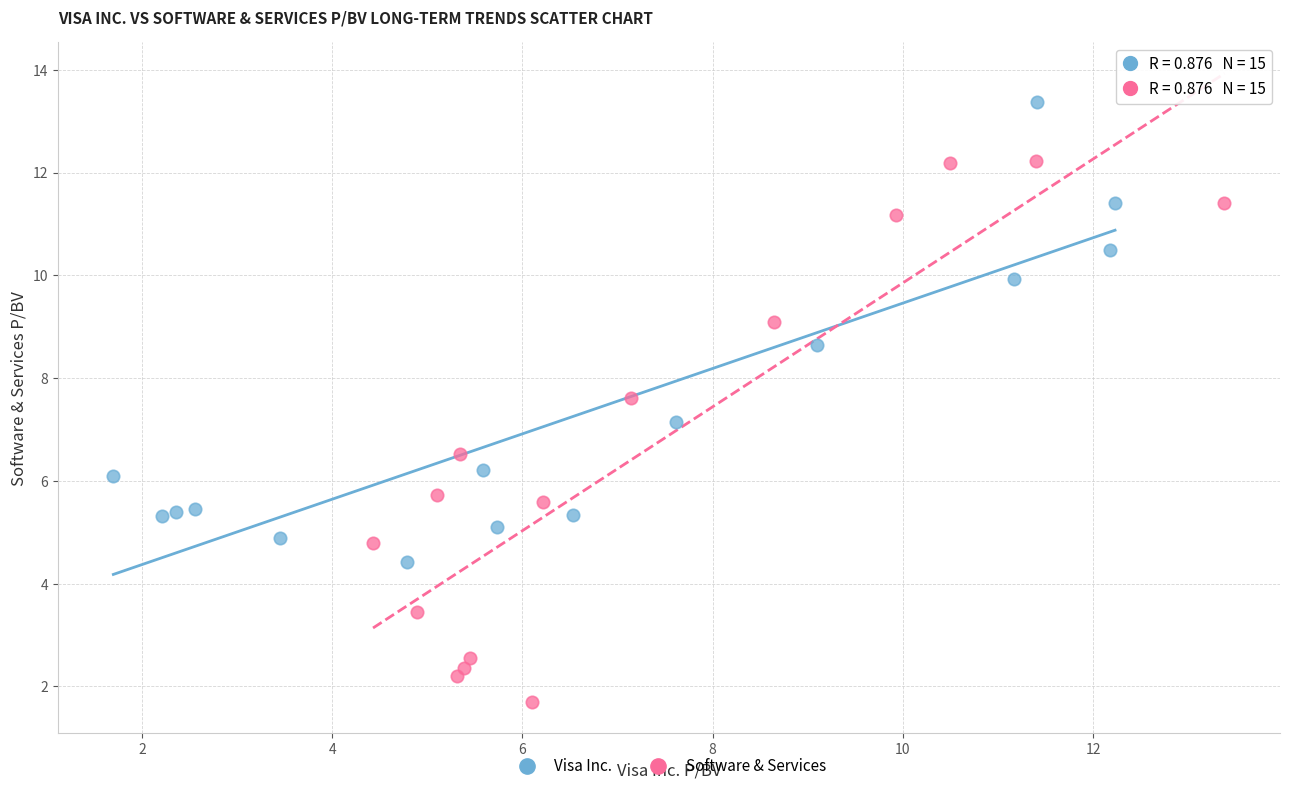

Which series has the widest spread of Y values?

Software & Services